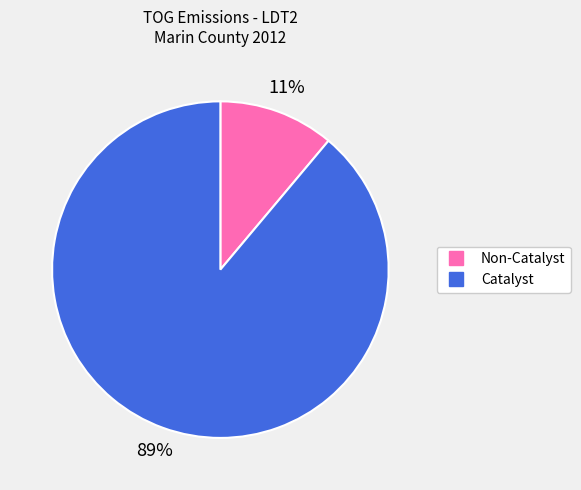

Does any single category account for the majority?

Yes